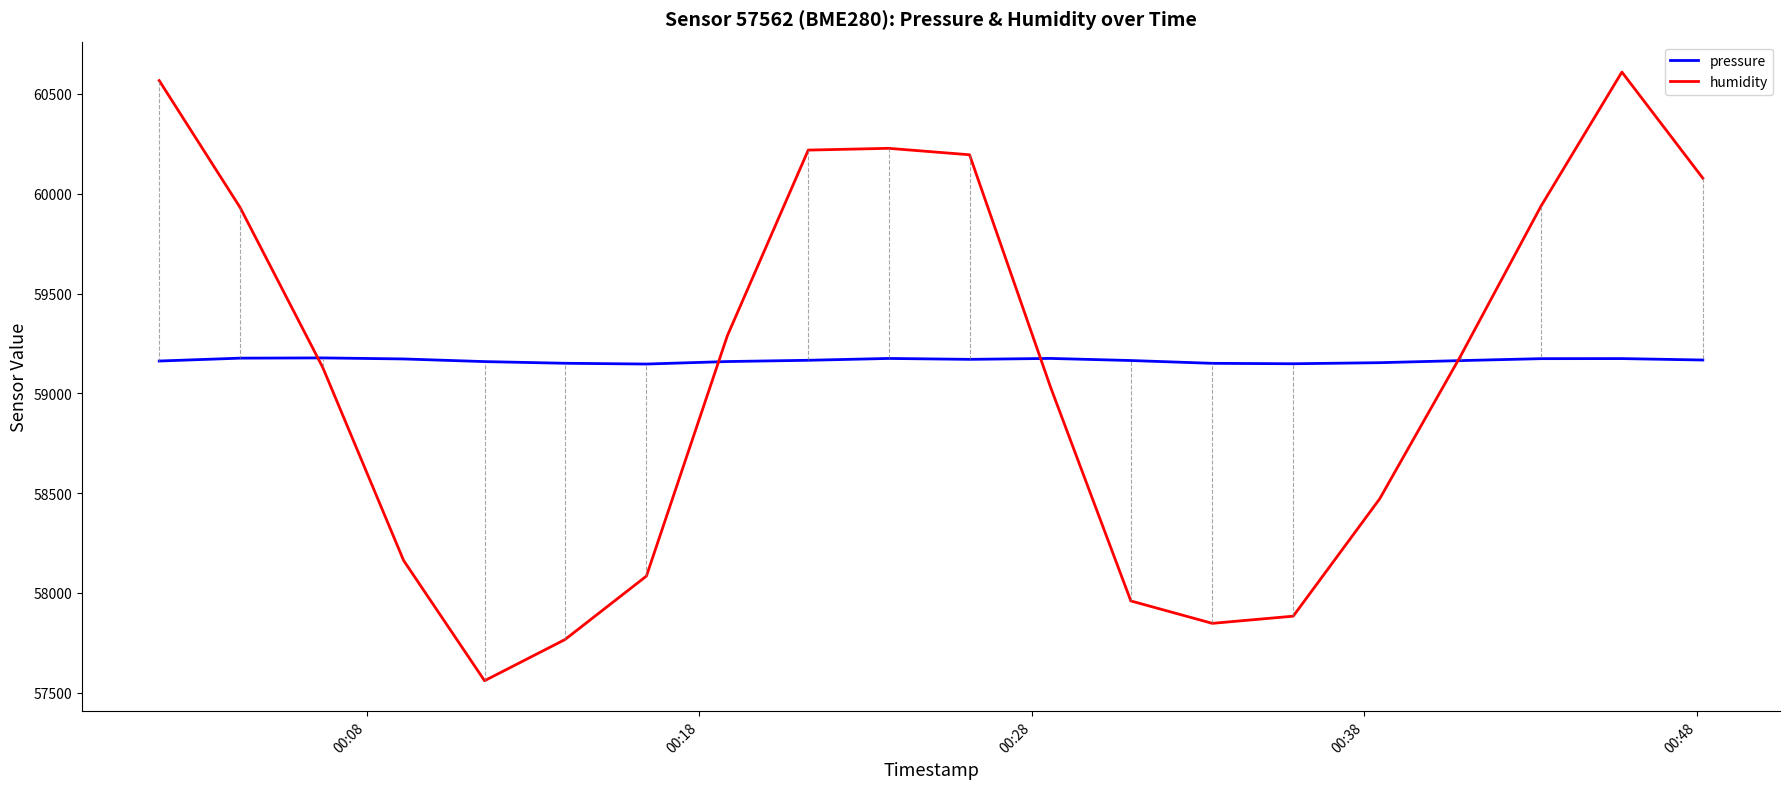

What is the highest value of the pressure series?

59177.6